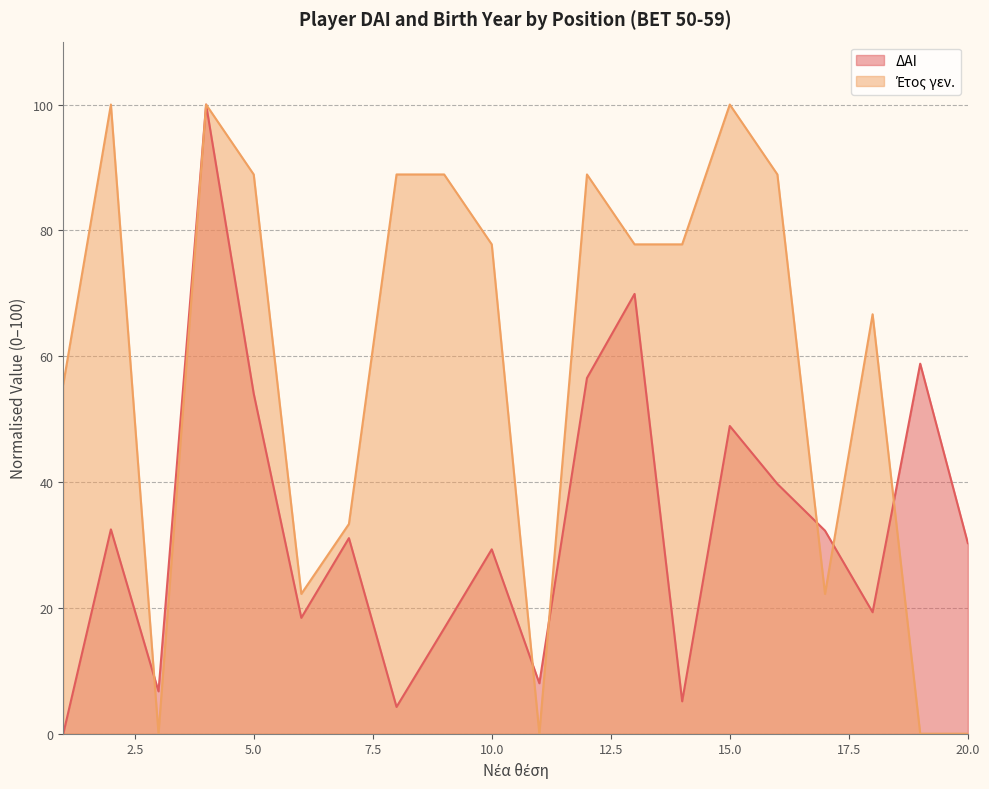

Does the chart have visible grid lines?

Yes